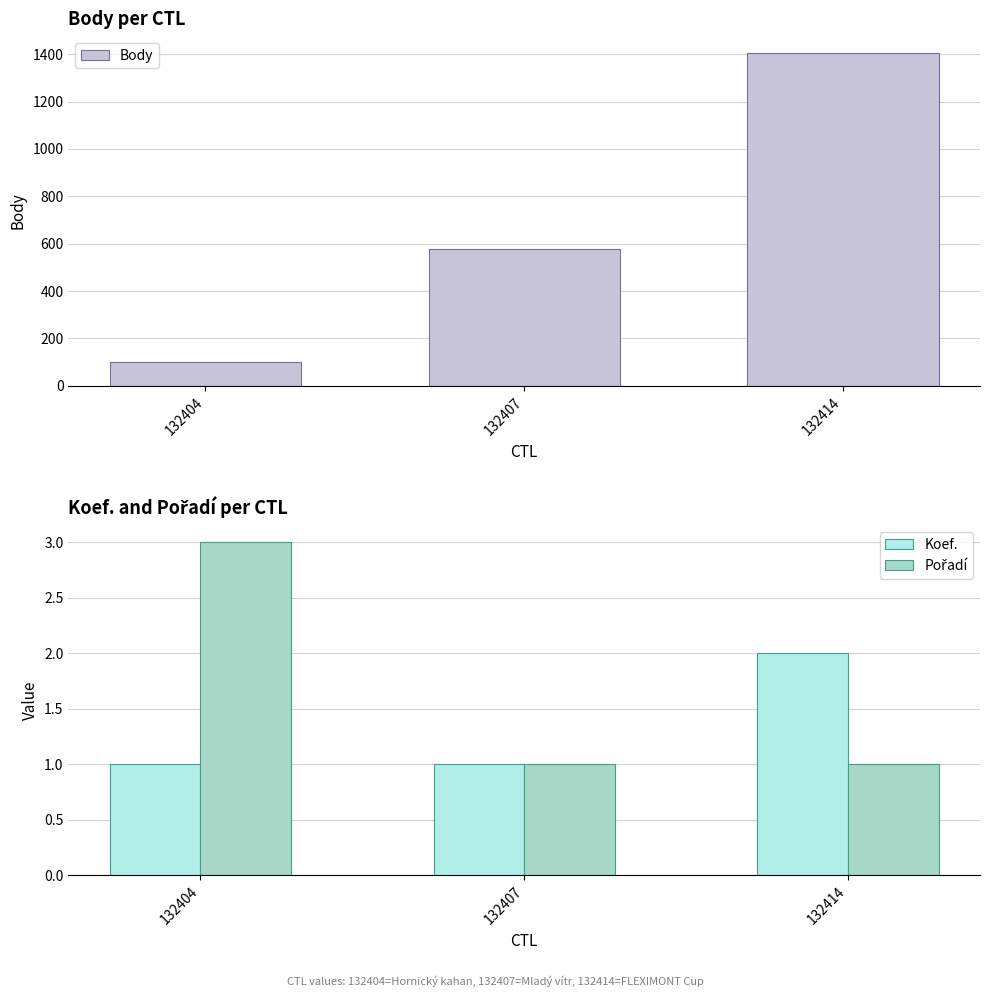

Read the Koef. value at 132414.

2